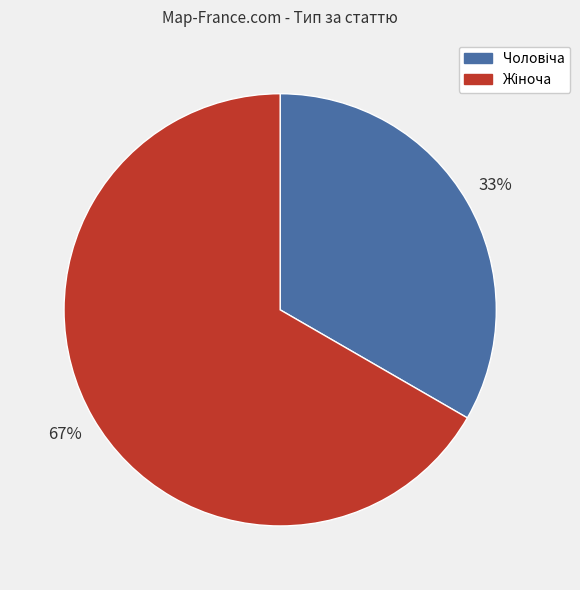

Does any single category account for the majority?

Yes